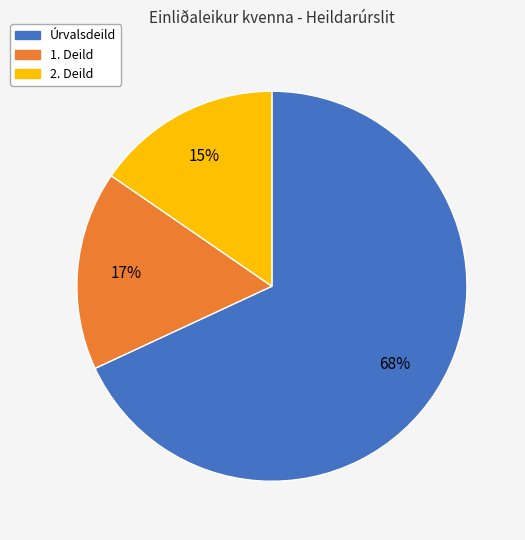

Is there a majority slice in this chart?

Yes